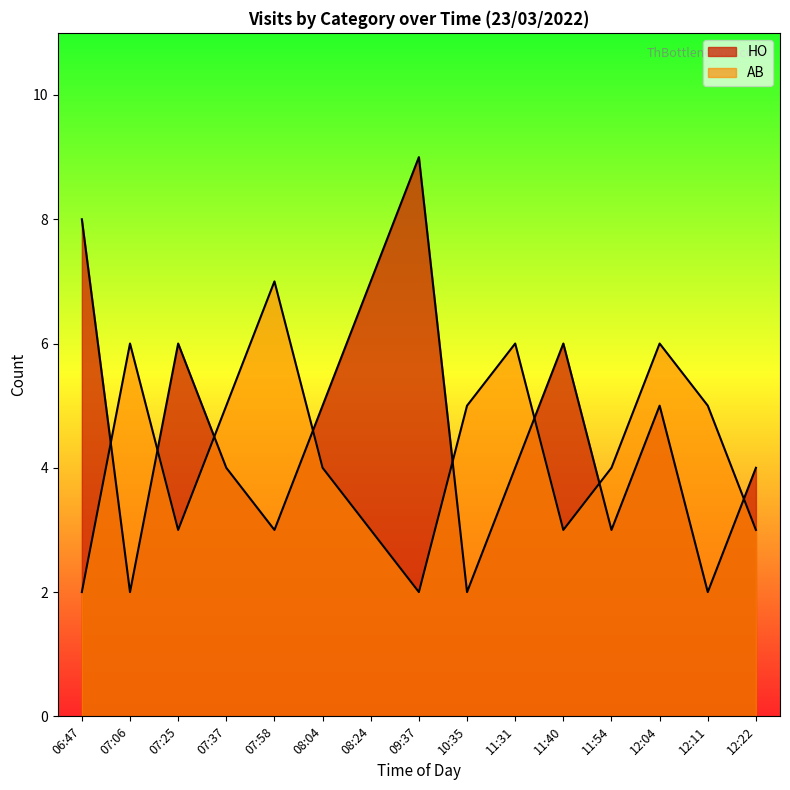

Which has a higher value, 11:40 or 07:06?

11:40